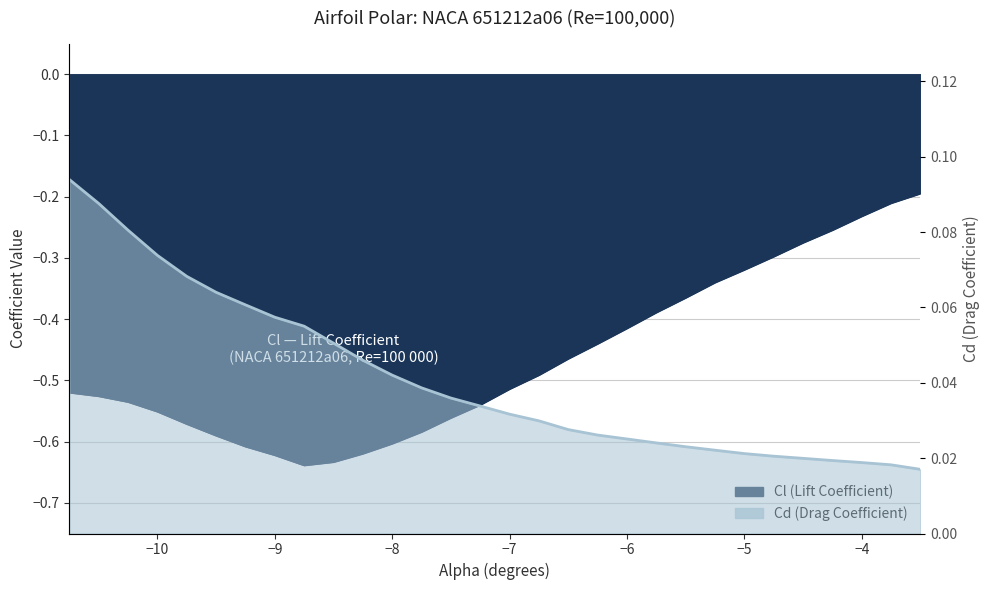

How many Cd values are between 0 and 1?

30